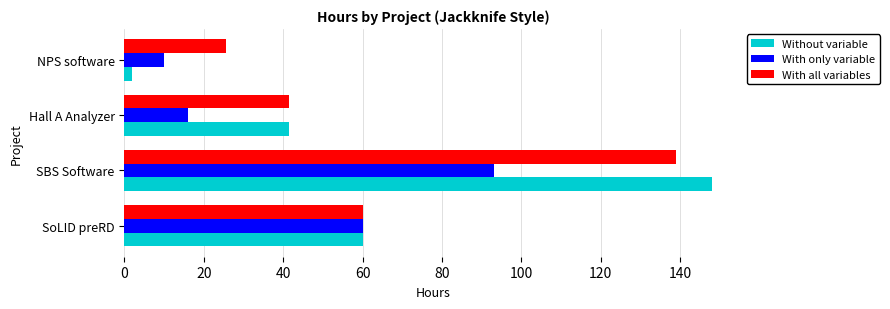

What is the highest value of the With only variable series?

93.0